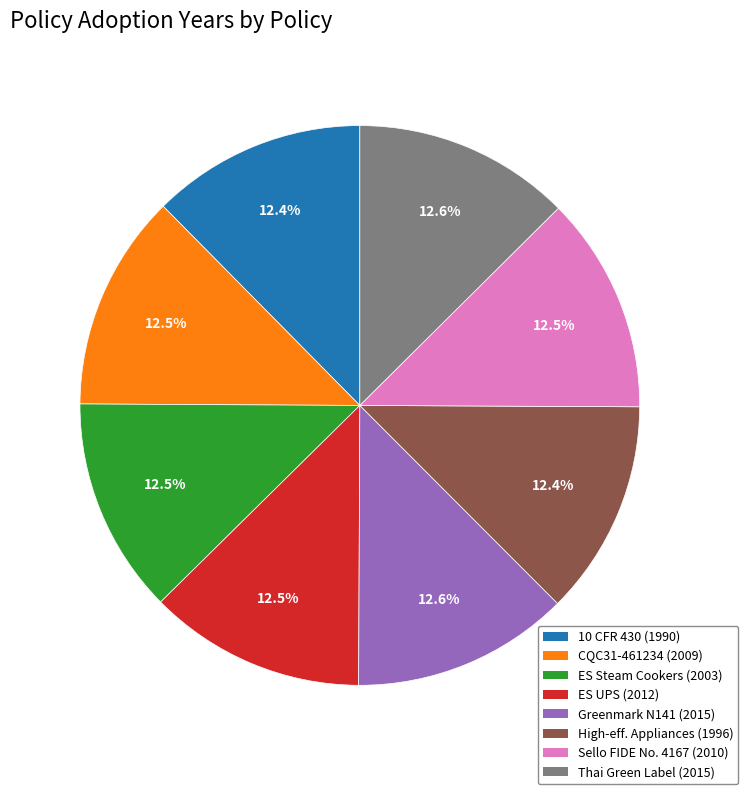

How many slices are in this pie chart?

8